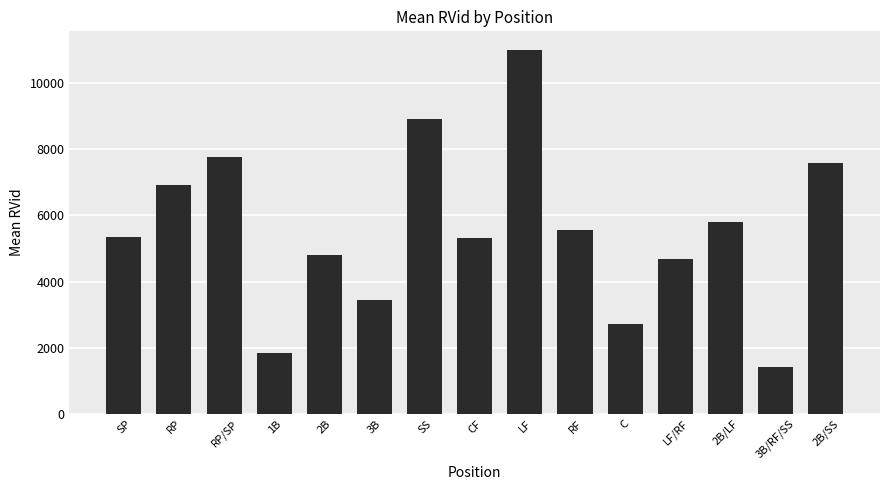

True or false: the data shows 2701.0 at C.

True